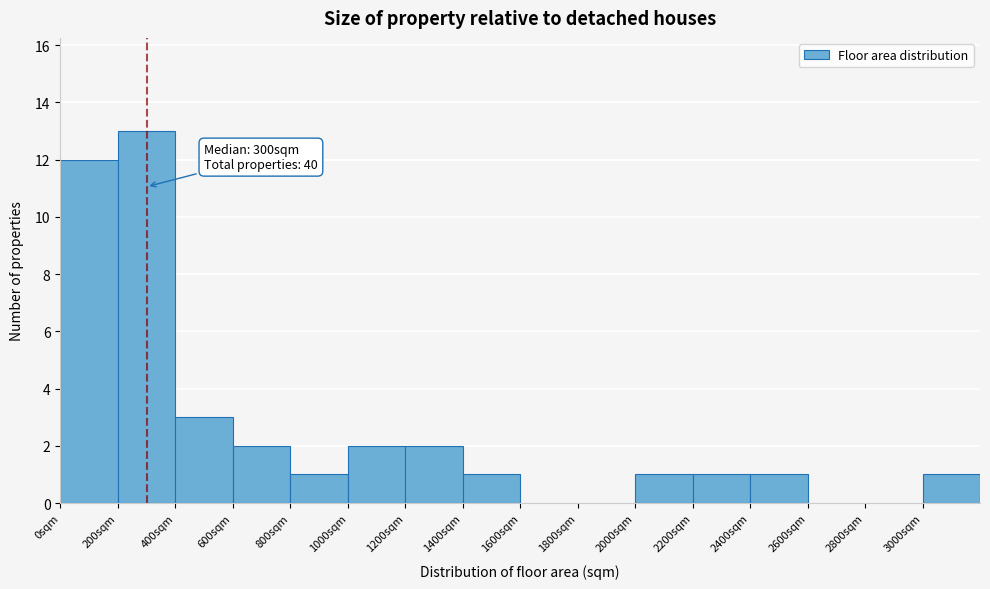

Which range on the x-axis has the tallest bar?

200 to 400